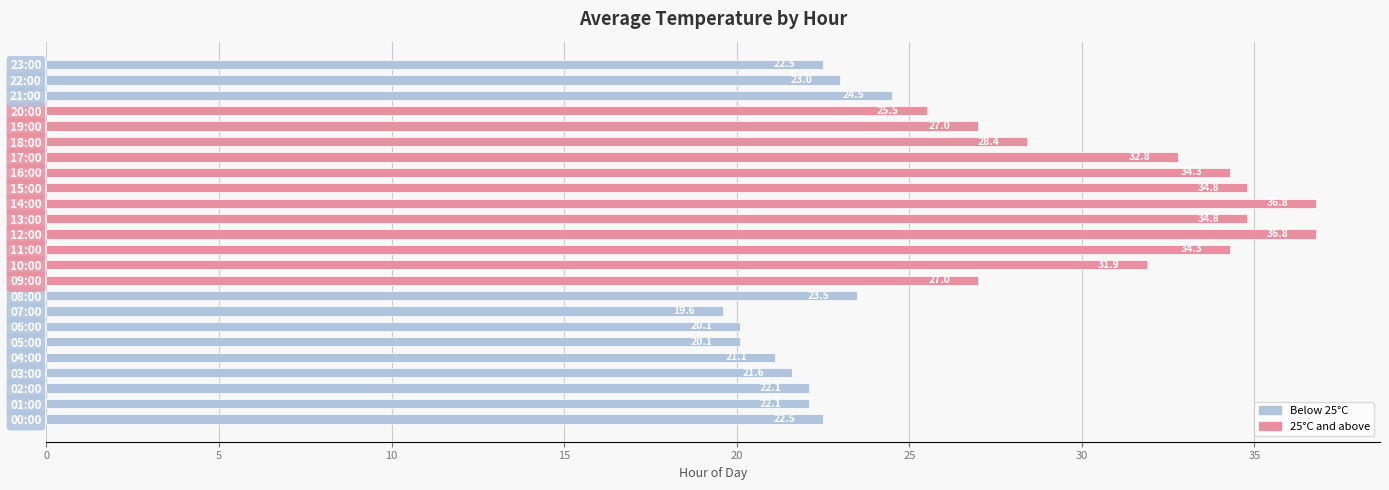

What is the average value?

27.0